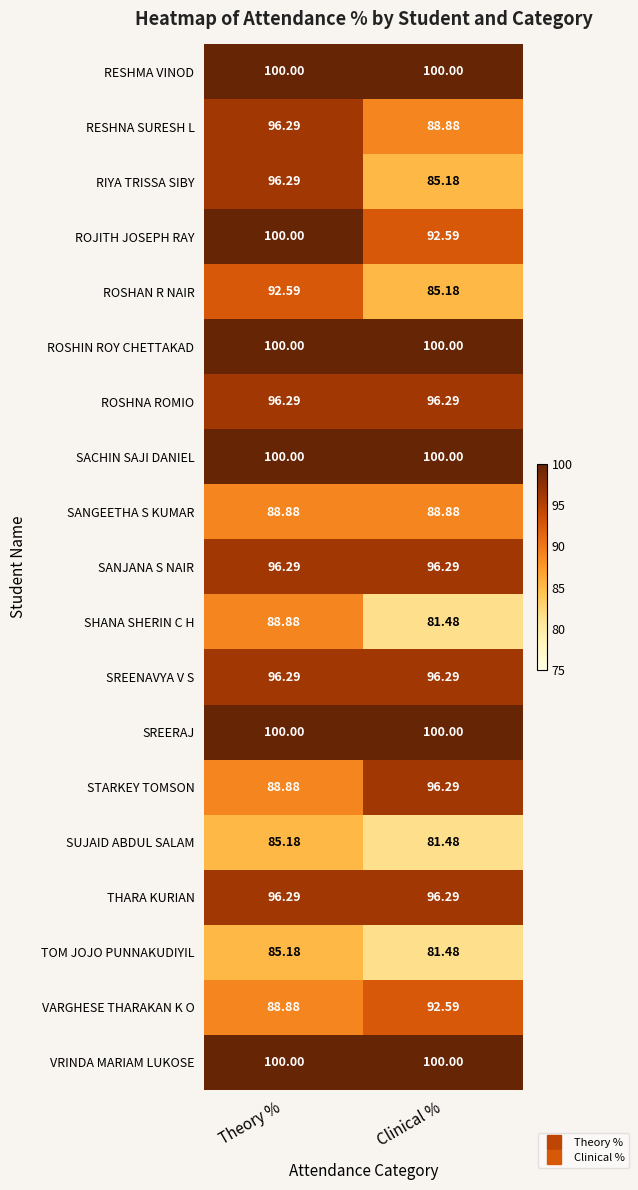

At which label is ROJITH JOSEPH RAY closest to 96?

Clinical %